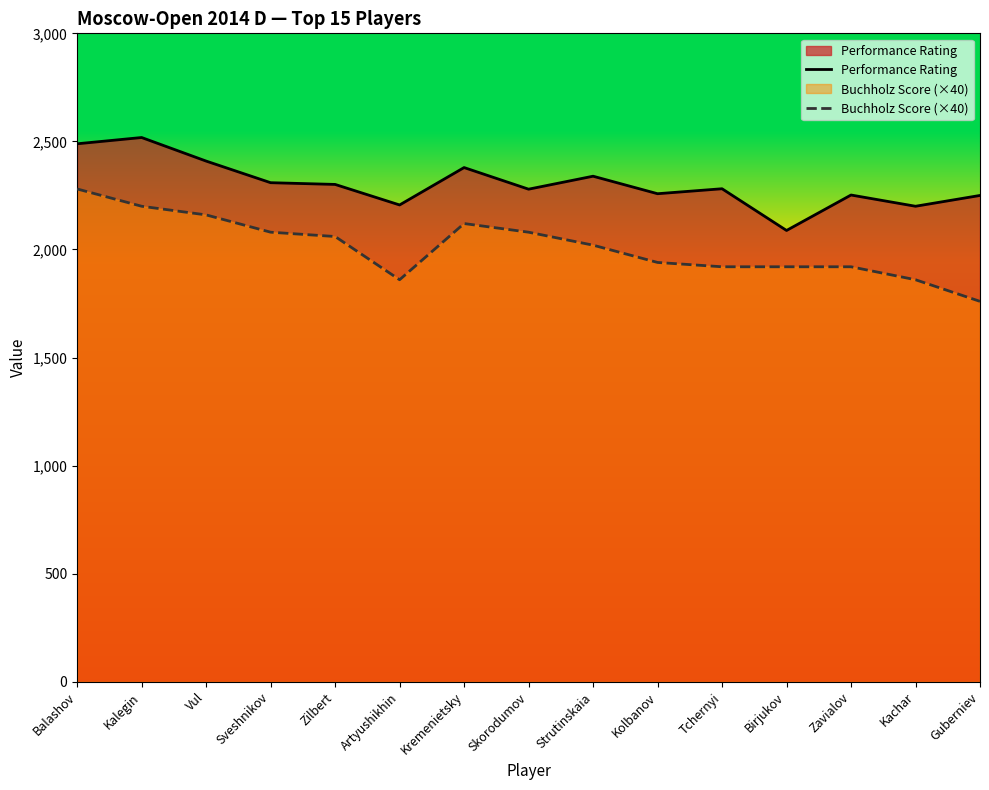

The value of Performance Rating at Guberniev is 2250. True or false?

True